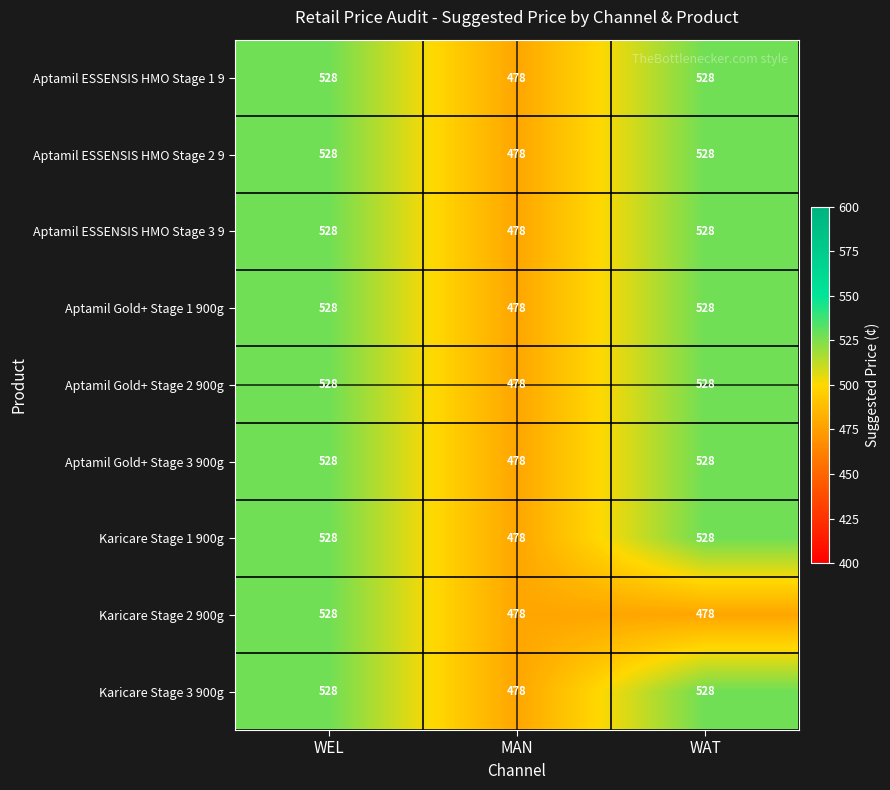

What is the approximate value of Aptamil ESSENSIS HMO Stage 2 9 at WEL, to the nearest 5?

530